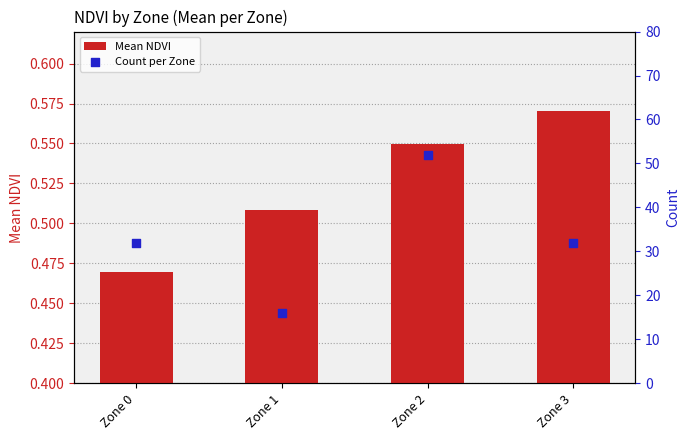

Which series has the widest spread of Y values?

Count per Zone